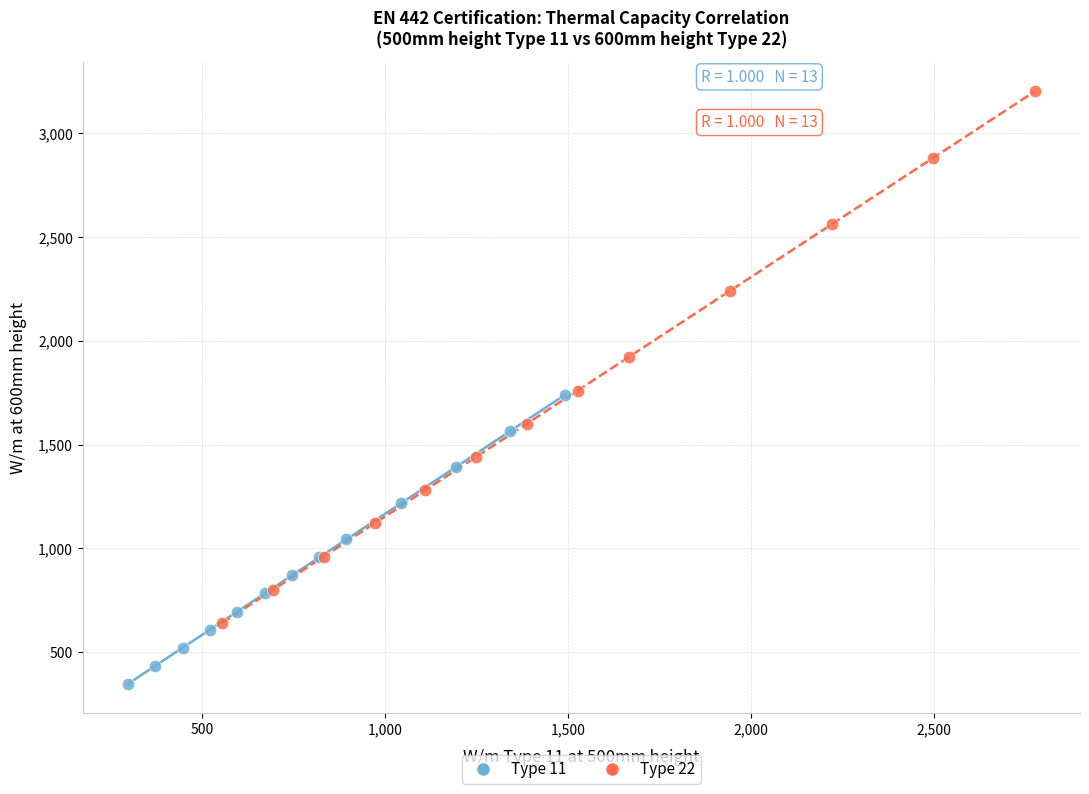

Which series reaches the minimum Y coordinate?

Type 11